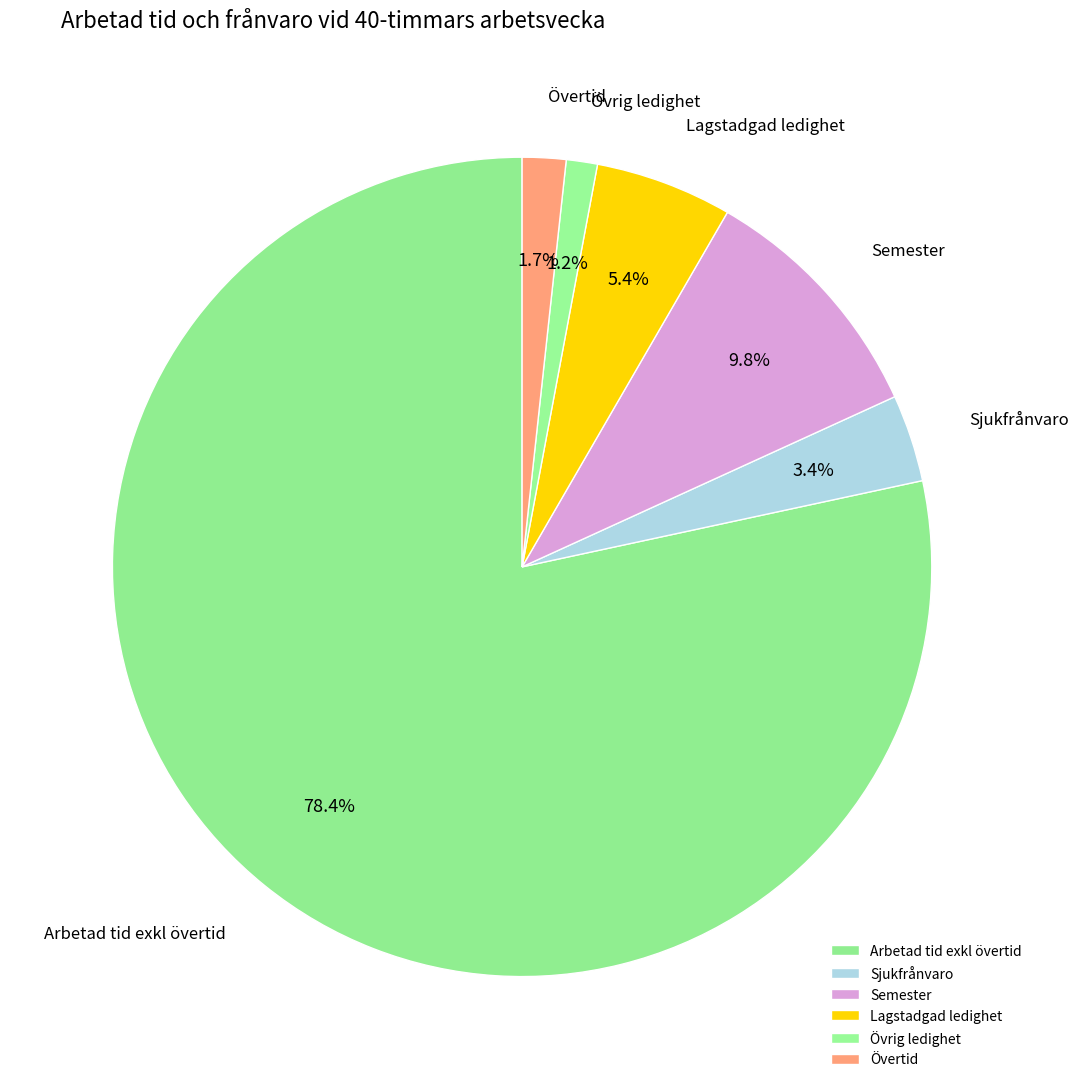

What percentage is NOT represented by Semester?

90.2%